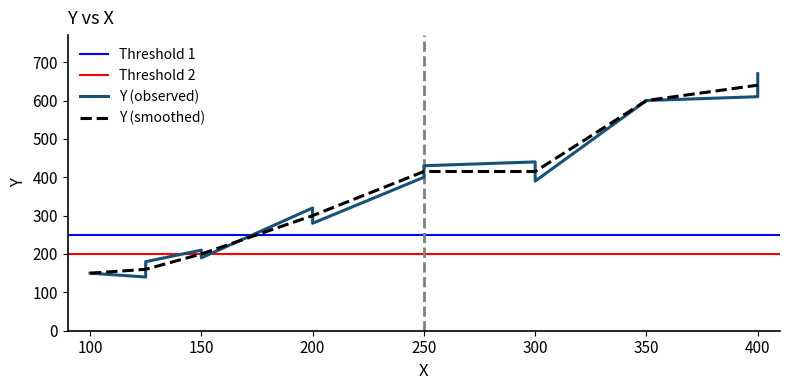

The value at 125 is 140. True or false?

True